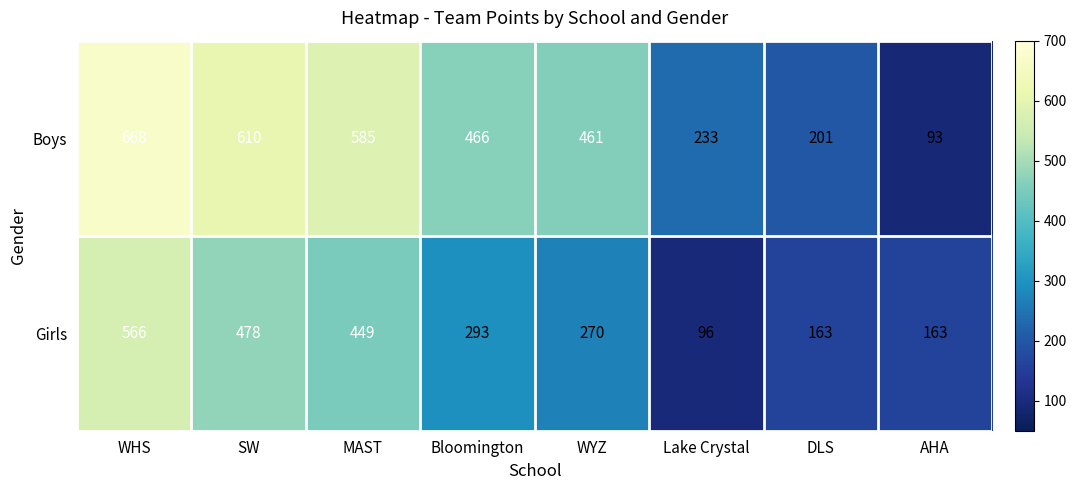

What is the smallest value displayed?

93